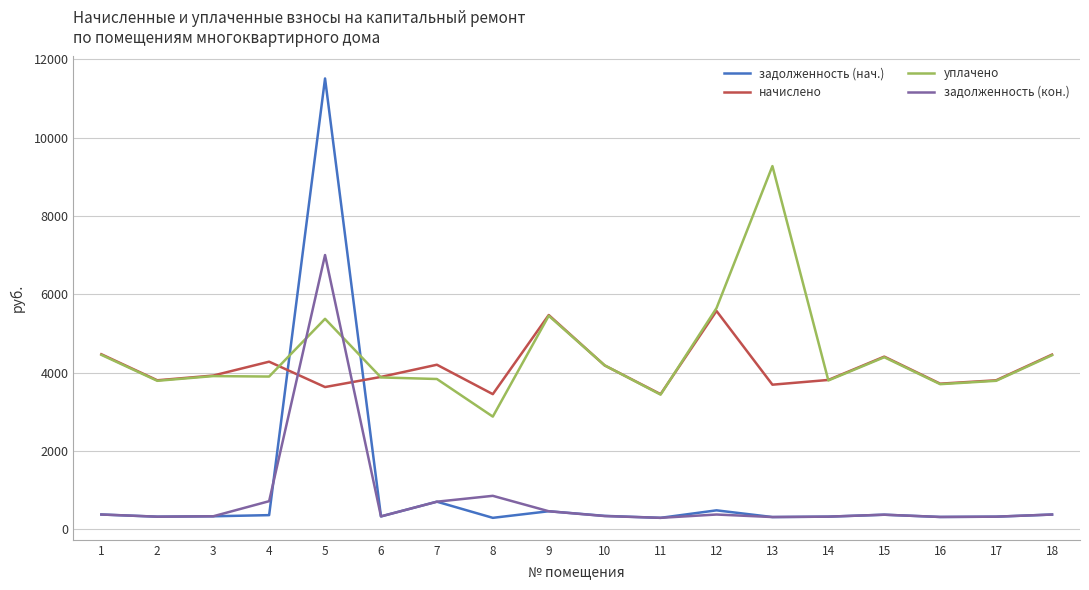

The value of задолженность (кон.) at 14 is 317.5. True or false?

True